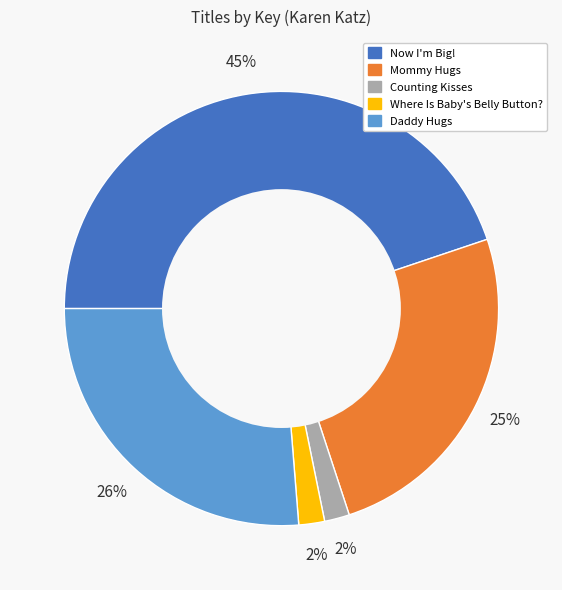

Combined, do Now I'm Big! and Where Is Baby's Belly Button? account for over 50%?

No